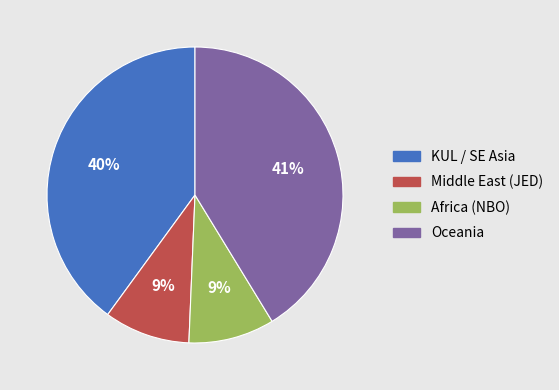

Is there a majority slice in this chart?

No